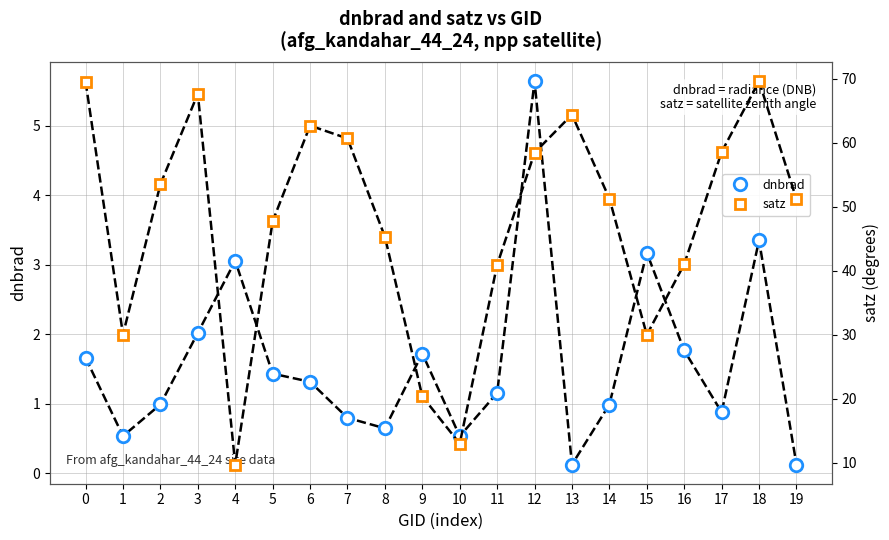

True or false: dnbrad and satz intersect in this chart.

False